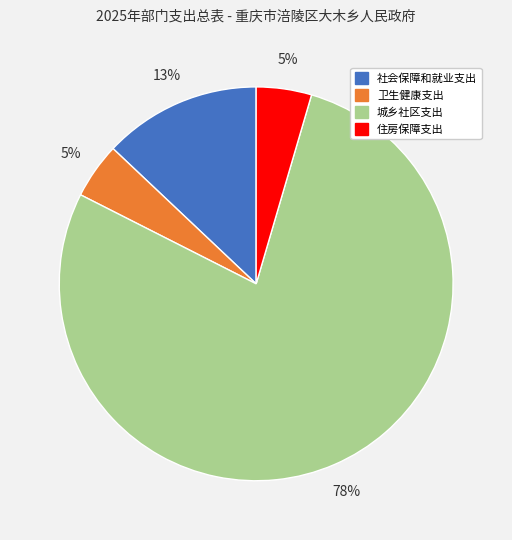

What percentage is the 卫生健康支出 slice, to the nearest percent?

5%